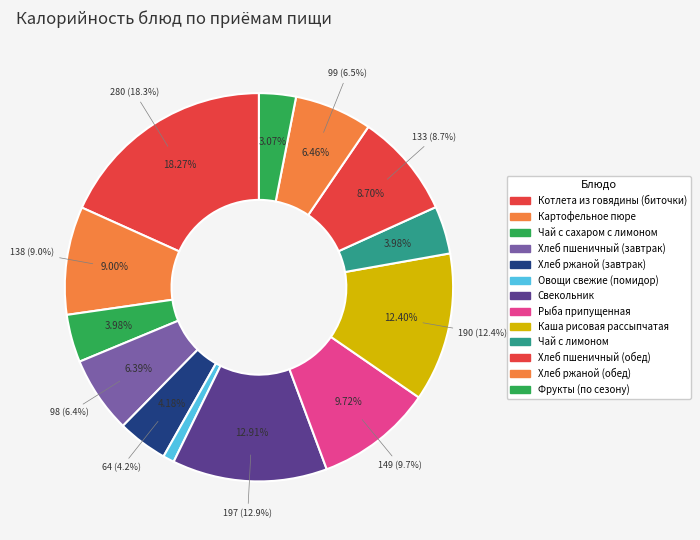

To the nearest percent, what percentage of the pie is Чай с лимоном?

4%